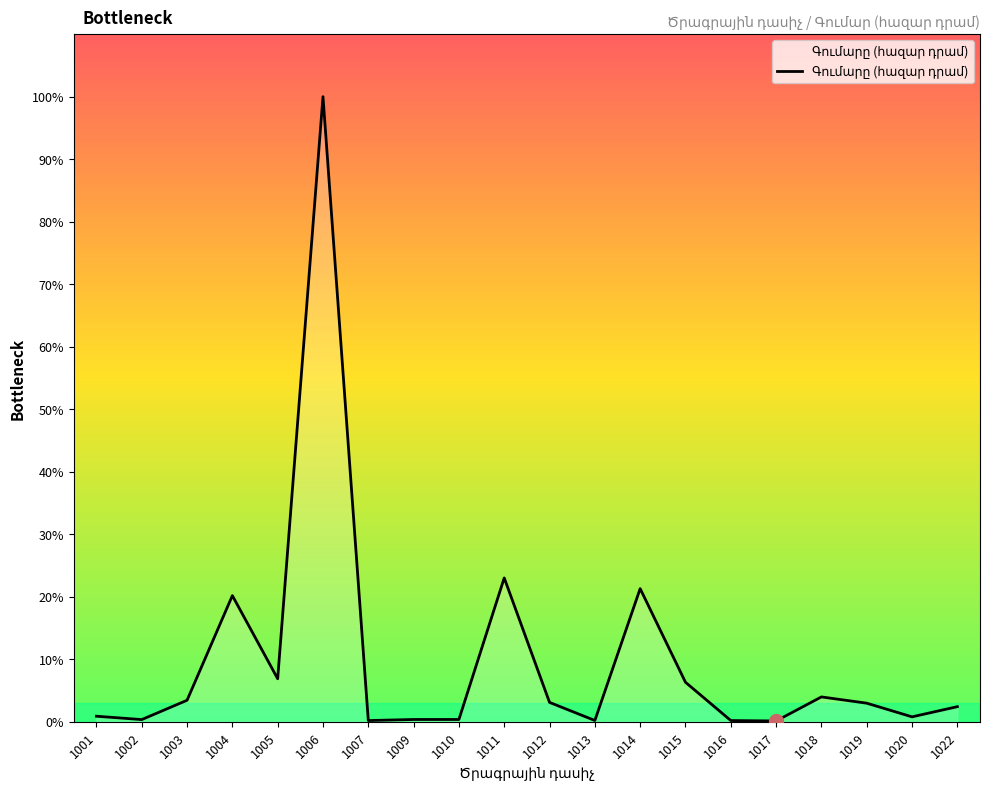

What is the sum of the values at 1012 and 1004?

39135003.9